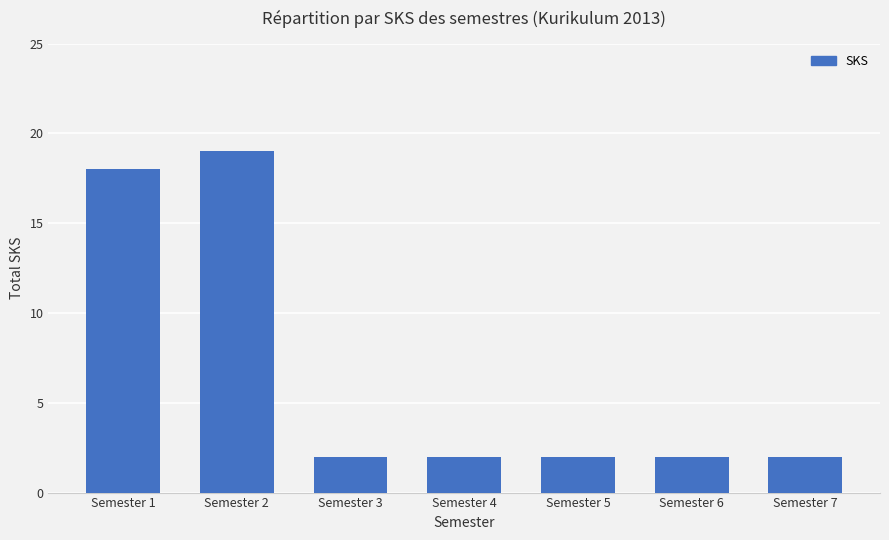

What is the value of the 7th bar from the left?

2